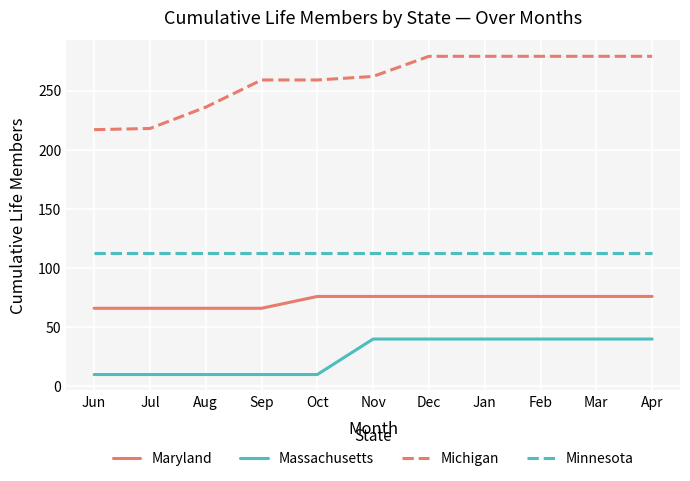

At Jun, list the series in order from smallest to largest.

Massachusetts, Maryland, Minnesota, Michigan